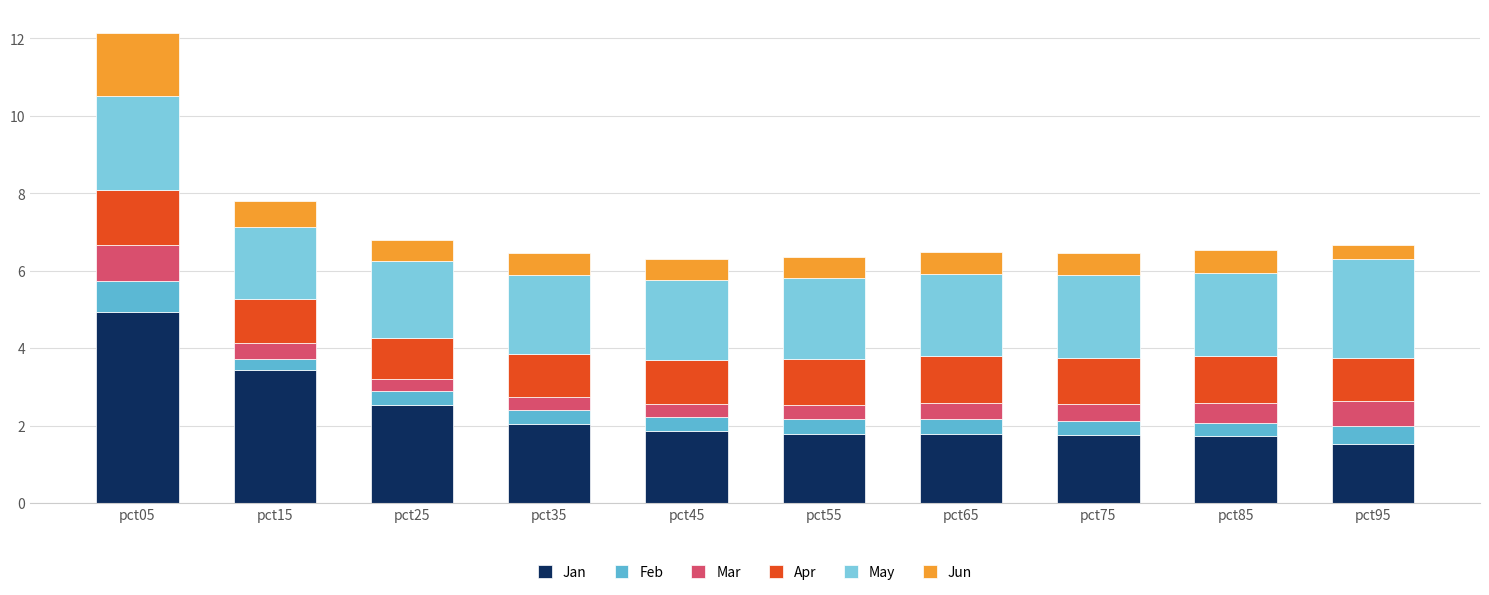

Where is Jun nearest to the value 1?

pct15